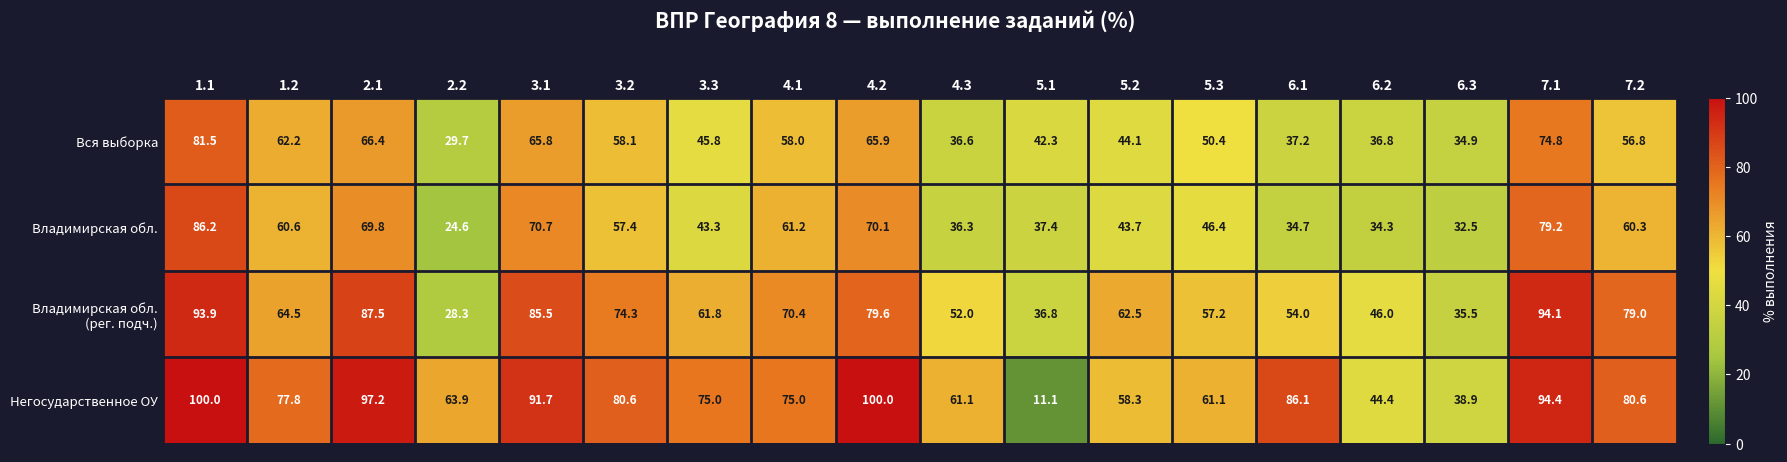

At how many categories does at least one series exceed 20?

18